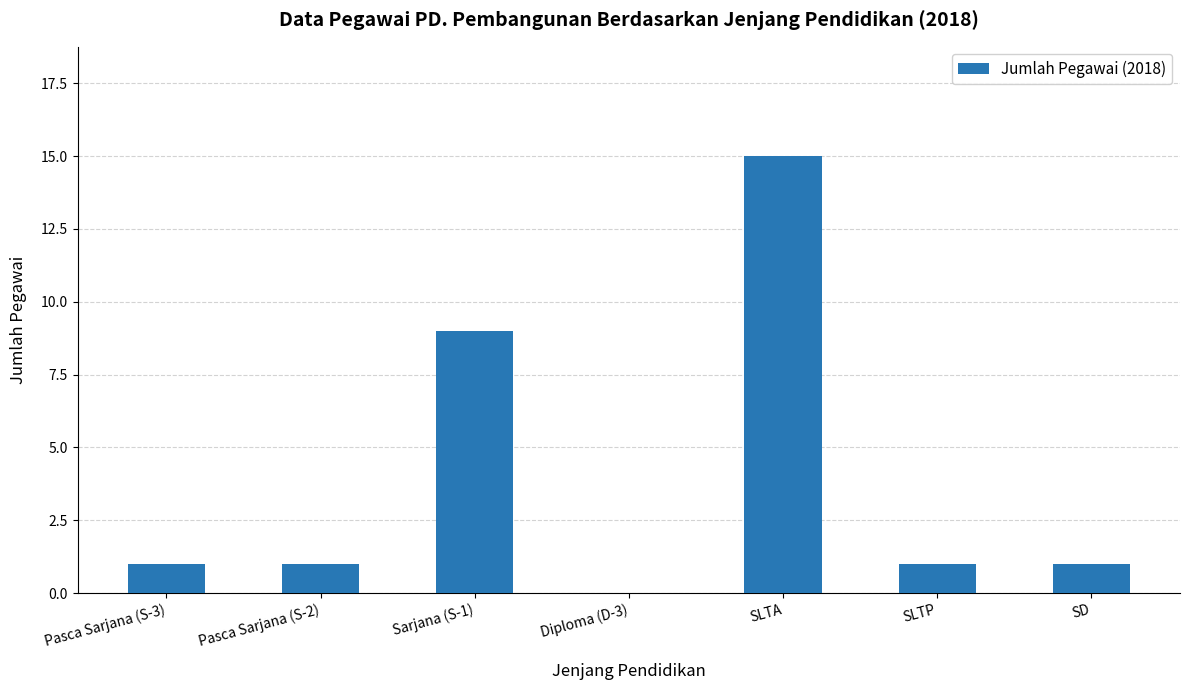

What is the sum of the values at Pasca Sarjana (S-3) and Sarjana (S-1)?

10